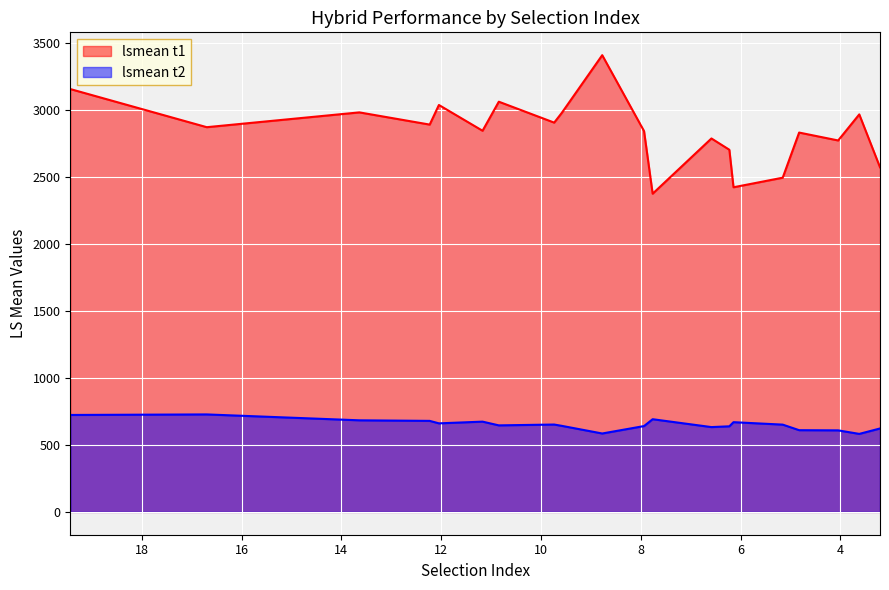

At how many categories does at least one series exceed 1240?

20